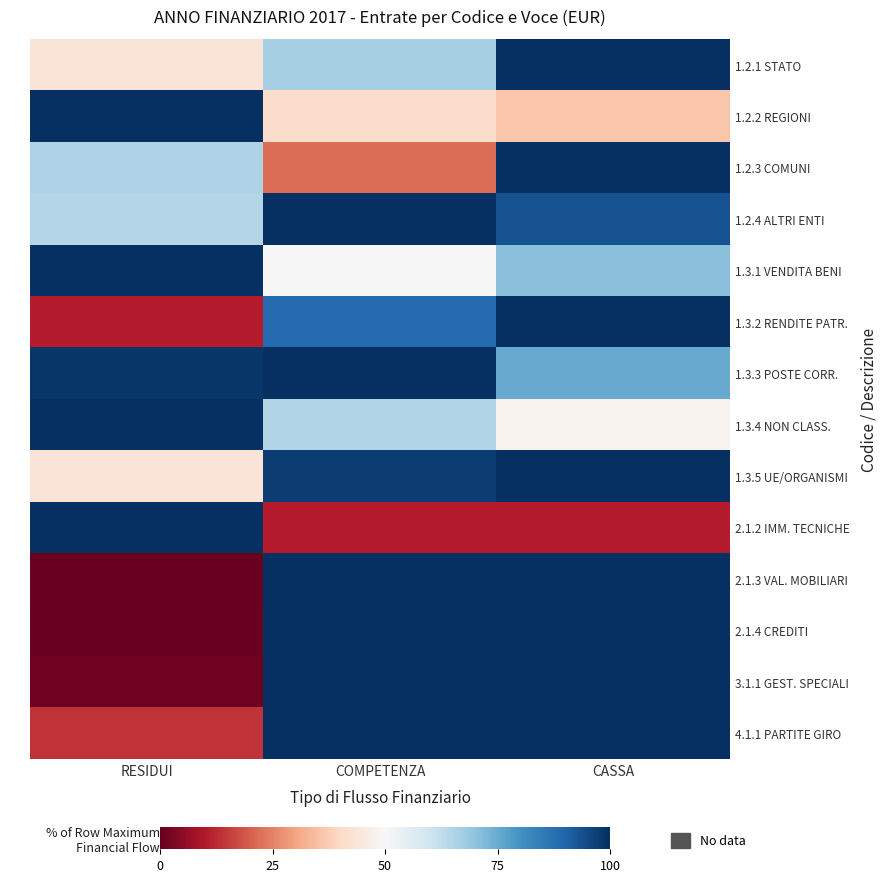

Reading left to right, what are all the values shown in this chart?

1.2.1 STATO: RESIDUI=43.4	COMPETENZA=66.5	CASSA=100.0
1.2.2 REGIONI: RESIDUI=100.0	COMPETENZA=41.0	CASSA=36.3
1.2.3 COMUNI: RESIDUI=65.6	COMPETENZA=22.2	CASSA=100.0
1.2.4 ALTRI ENTI: RESIDUI=64.6	COMPETENZA=100.0	CASSA=93.6
1.3.1 VENDITA BENI: RESIDUI=100.0	COMPETENZA=50.0	CASSA=71.0
1.3.2 RENDITE PATR.: RESIDUI=10.7	COMPETENZA=88.9	CASSA=100.0
1.3.3 POSTE CORR.: RESIDUI=98.6	COMPETENZA=100.0	CASSA=75.0
1.3.4 NON CLASS.: RESIDUI=100.0	COMPETENZA=65.1	CASSA=48.3
1.3.5 UE/ORGANISMI: RESIDUI=43.7	COMPETENZA=97.4	CASSA=100.0
2.1.2 IMM. TECNICHE: RESIDUI=100.0	COMPETENZA=10.7	CASSA=10.7
2.1.3 VAL. MOBILIARI: RESIDUI=0.0	COMPETENZA=100.0	CASSA=100.0
2.1.4 CREDITI: RESIDUI=0.5	COMPETENZA=100.0	CASSA=100.0
3.1.1 GEST. SPECIALI: RESIDUI=1.4	COMPETENZA=100.0	CASSA=100.0
4.1.1 PARTITE GIRO: RESIDUI=13.7	COMPETENZA=99.9	CASSA=100.0